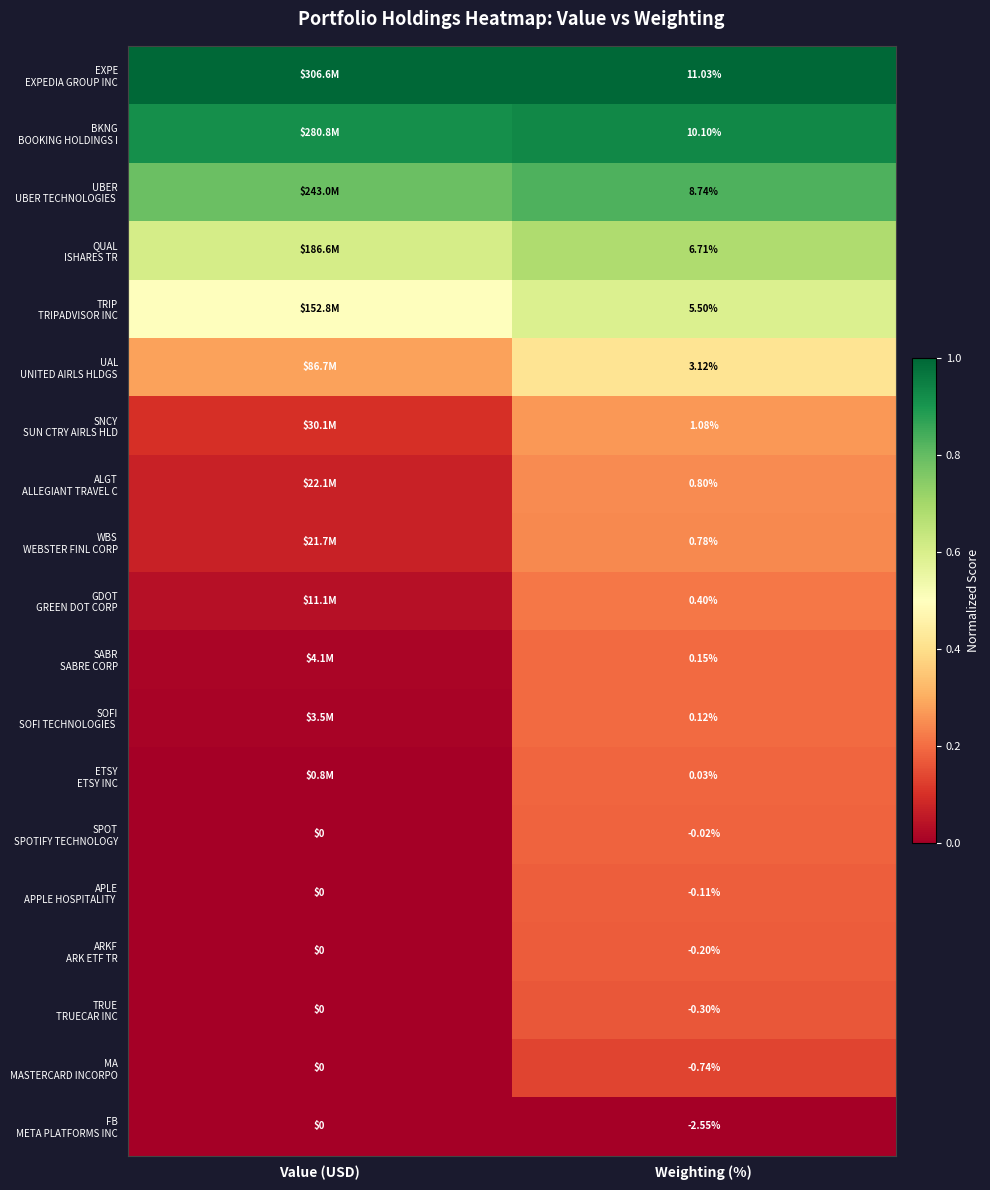

The value of BKNG BOOKING HOLDINGS I at Value (USD) is 0.9. True or false?

True